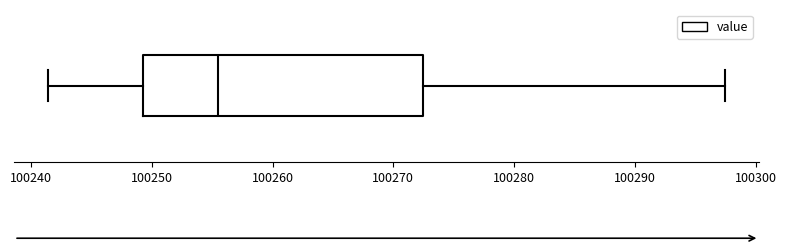

Read this box plot against the x-axis: the position of the median line, the range covered by the box, and the ends of both whiskers. The values are not printed on the chart, so give them approximately, as read against the axis.

median 100255, box 100249 to 100272, whiskers 100241 to 100298